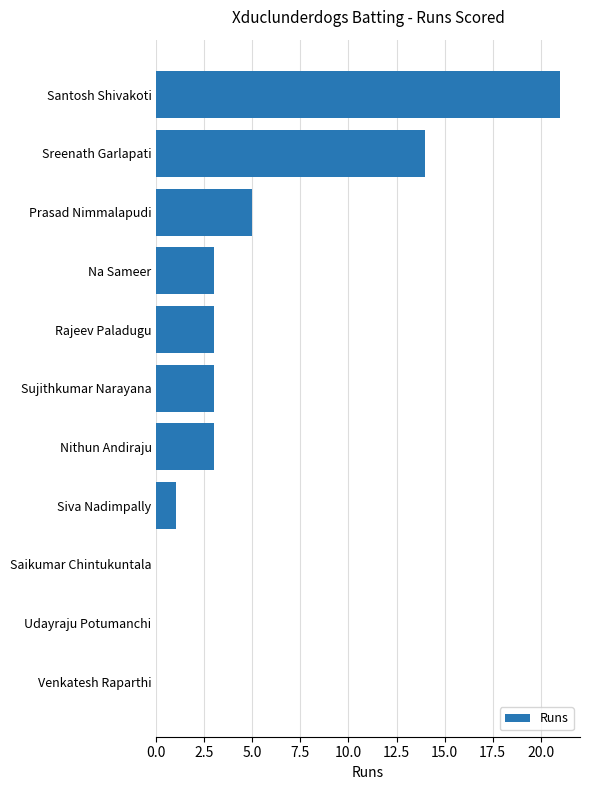

Reading bottom to top, extract all data points from this chart.

Venkatesh Raparthi=0	Udayraju Potumanchi=0	Saikumar Chintukuntala=0	Siva Nadimpally=1	Nithun Andiraju=3	Sujithkumar Narayana=3	Rajeev Paladugu=3	Na Sameer=3	Prasad Nimmalapudi=5	Sreenath Garlapati=14	Santosh Shivakoti=21